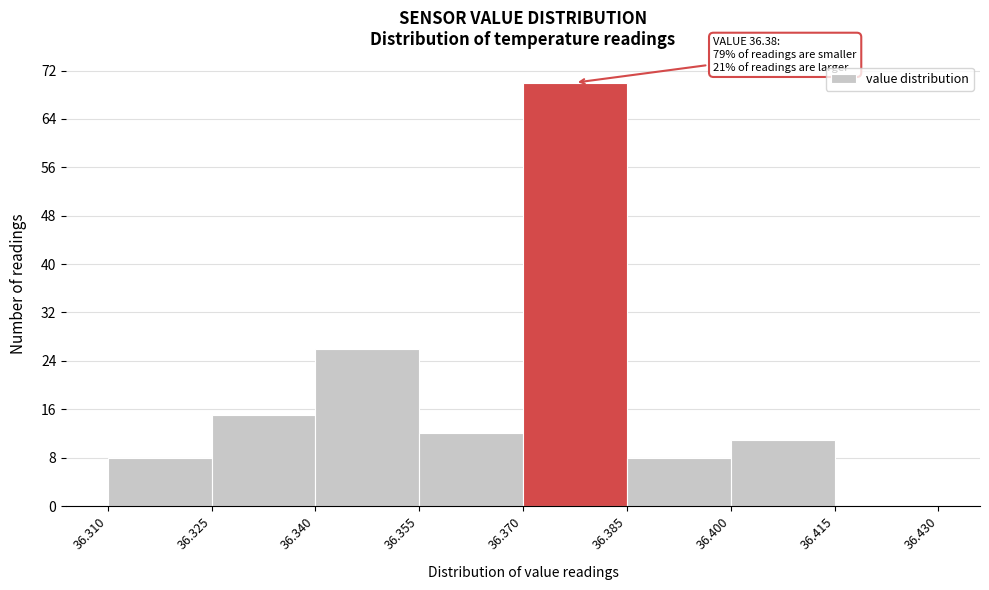

Over which range of the x-axis is the bar tallest?

36.370 to 36.385